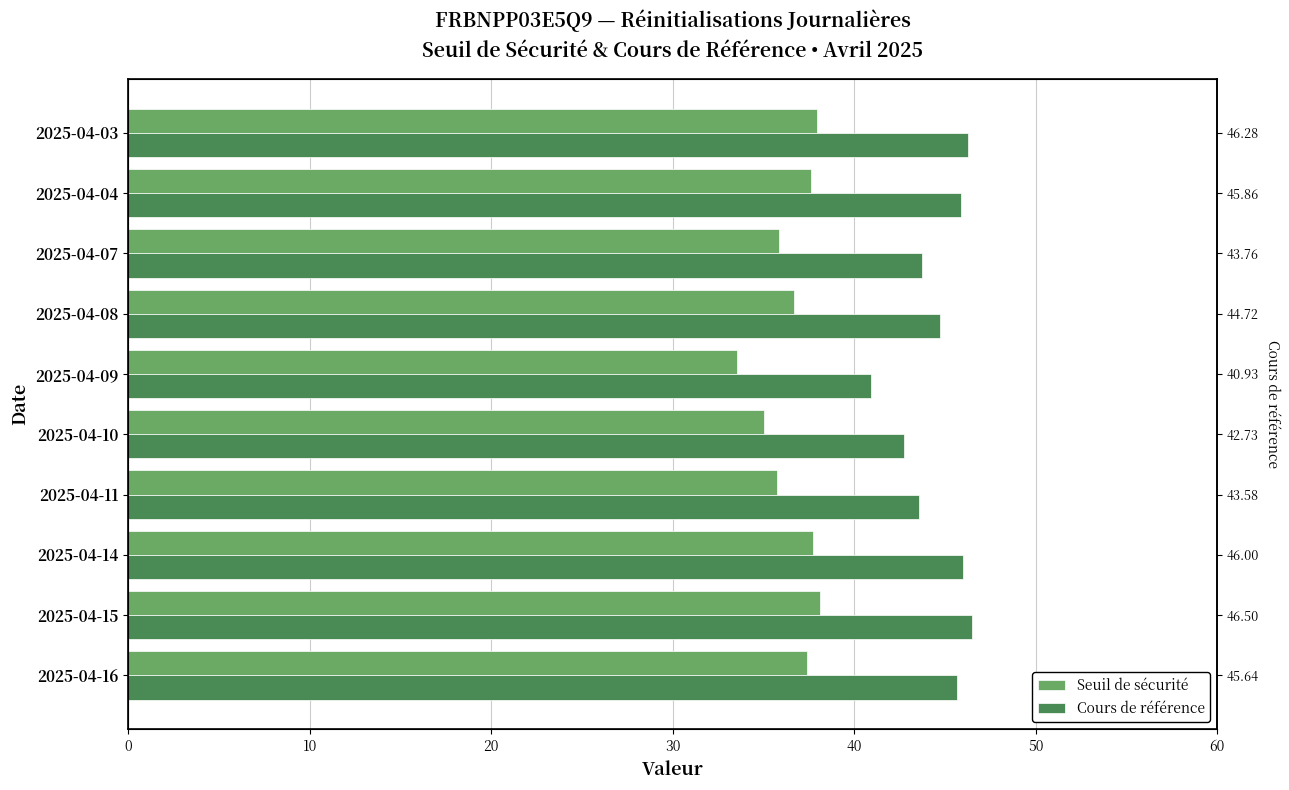

At how many categories does at least one series exceed 41?

9